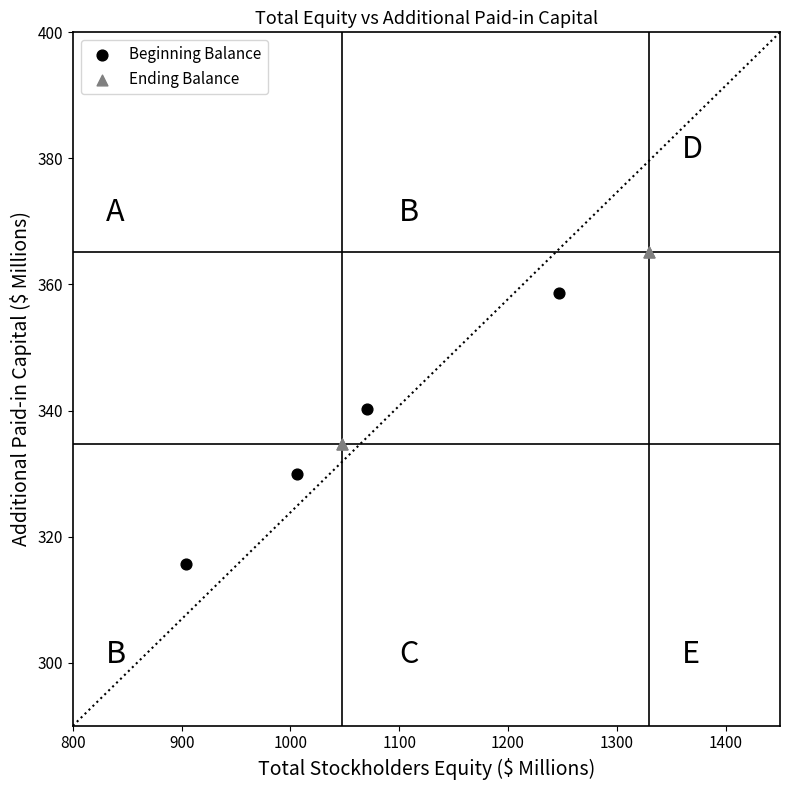

What are all the series names shown in the legend?

Beginning Balance, Ending Balance